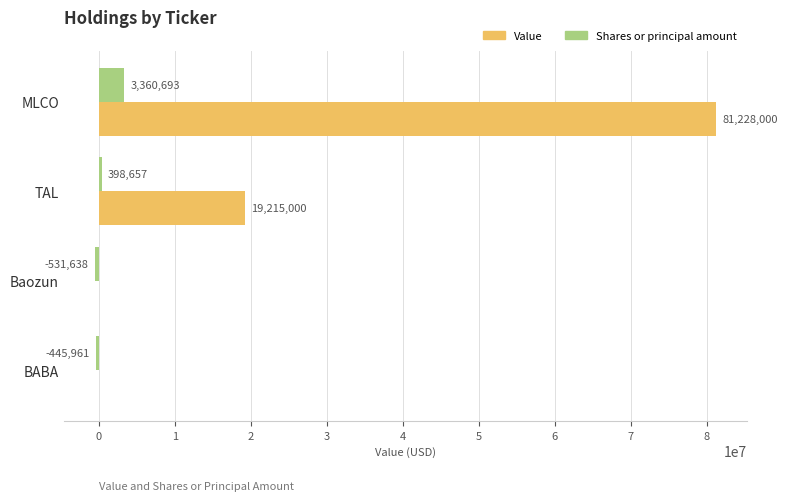

True or false: Value has a value of 81228000 at MLCO.

True